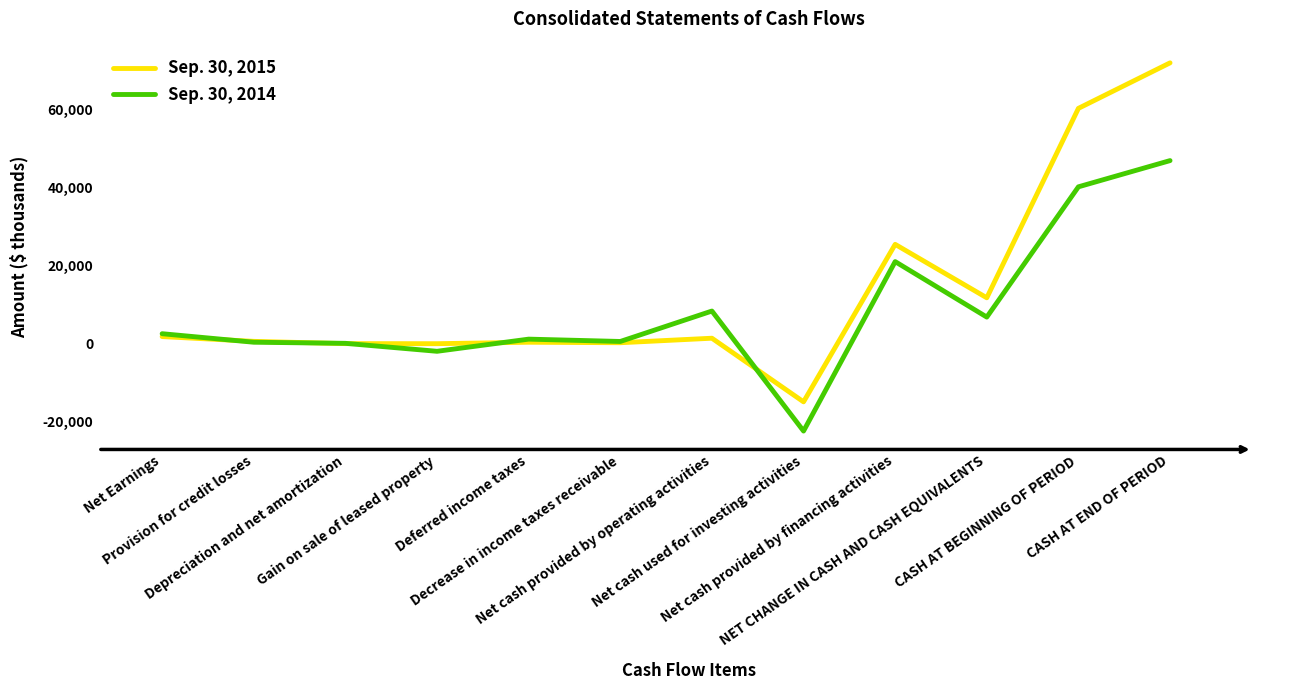

Which series has the largest total across all categories?

Sep. 30, 2015